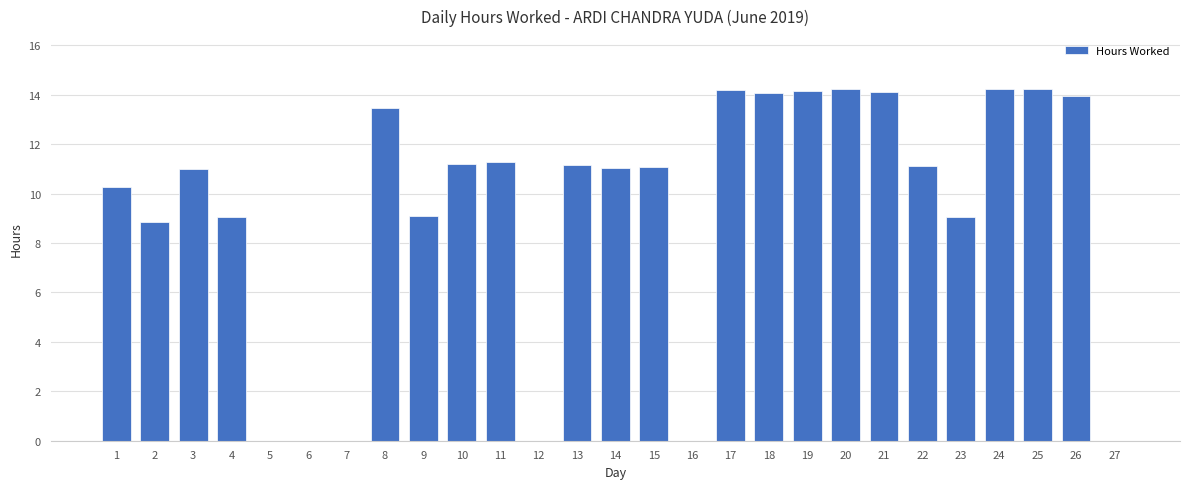

What is the maximum value shown in the chart?

14.2